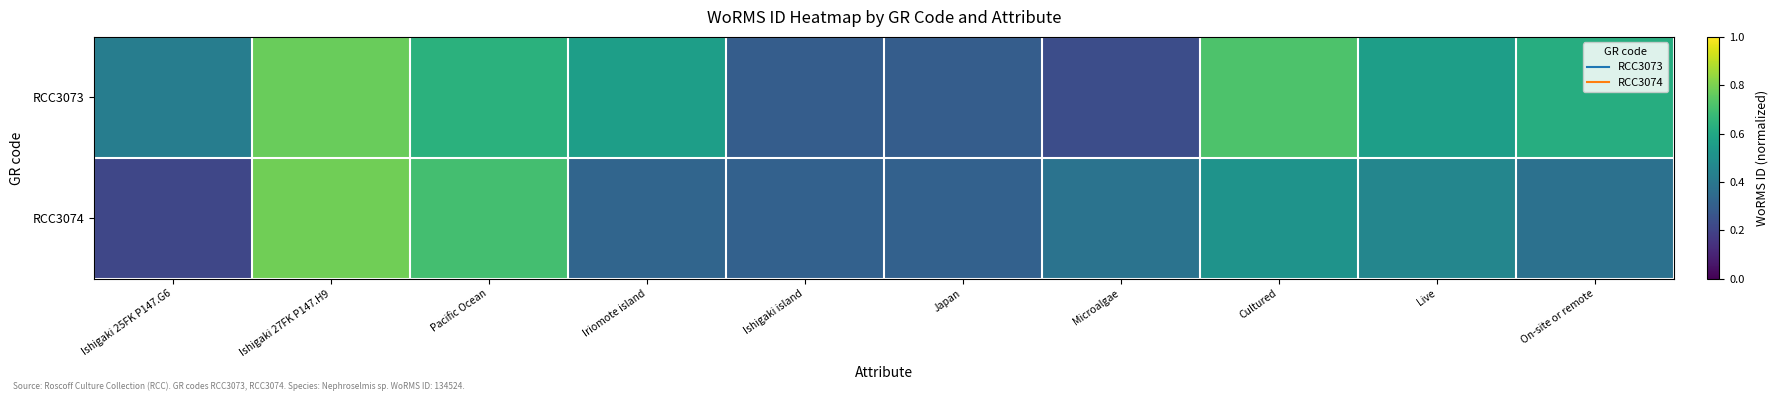

Which series changed the most between Ishigaki 25FK P147.G6 and Japan?

RCC3073